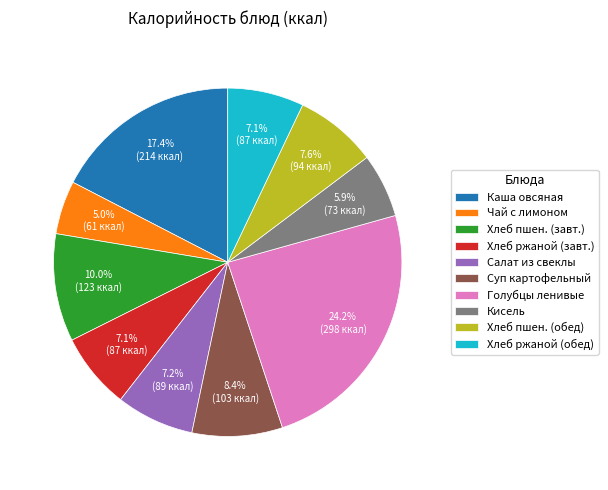

Between Чай с лимоном and Салат из свеклы, which is larger?

Салат из свеклы